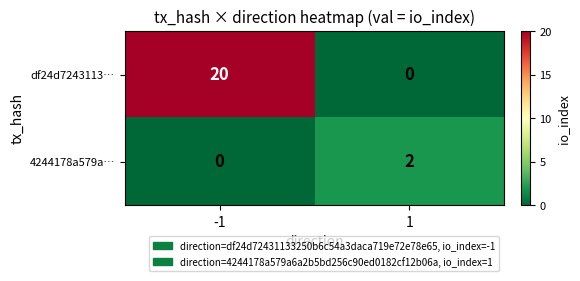

Which series has the widest spread of values?

df24d7243113…